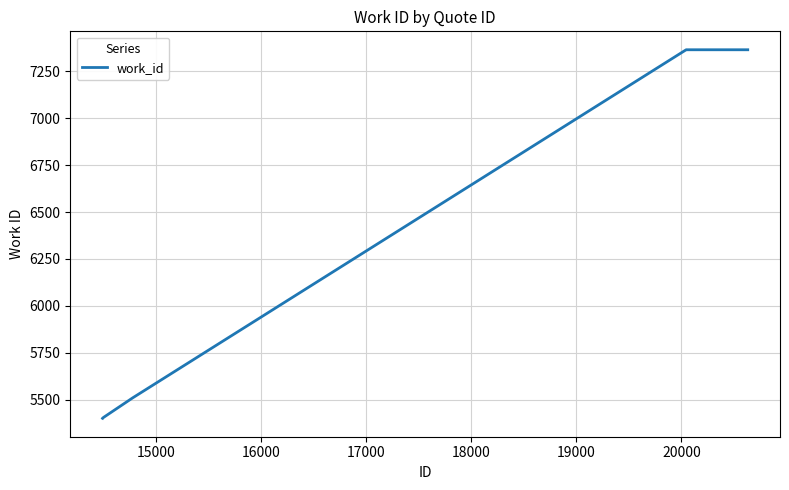

What is the maximum value shown in the chart?

7365